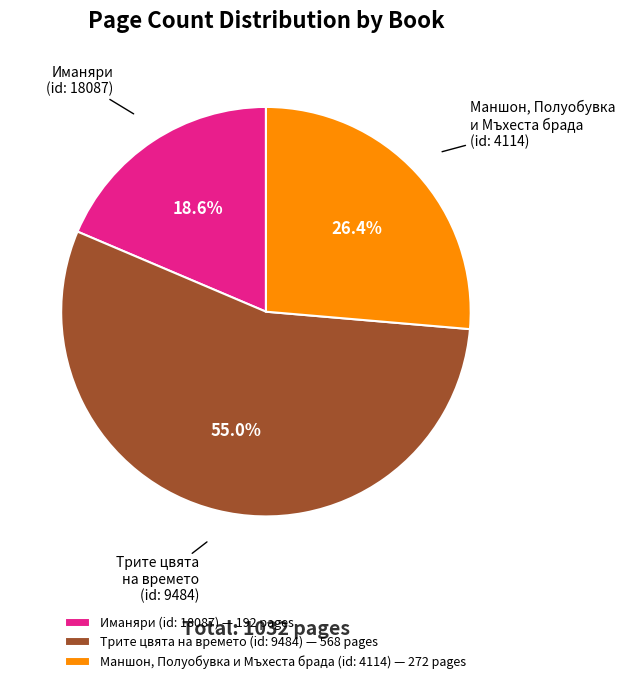

Is there a majority slice in this chart?

Yes